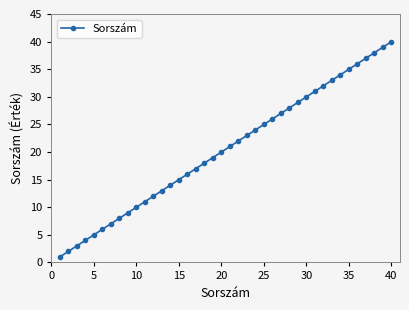

What is the difference between the maximum and minimum values?

39